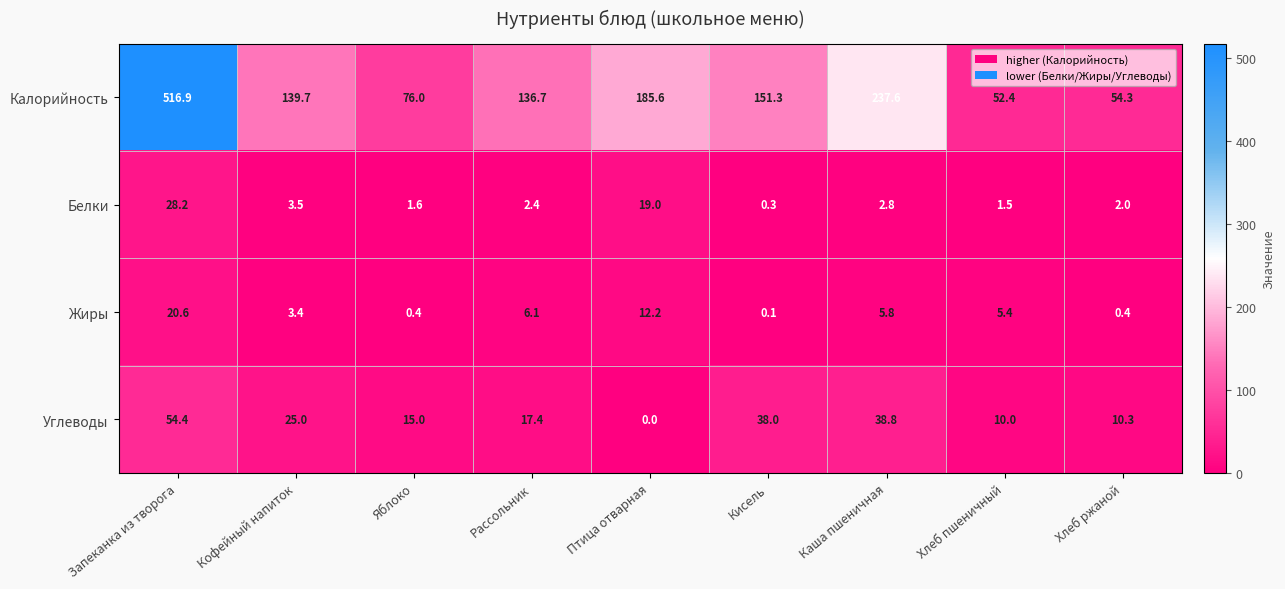

How many data points does each series have?

9